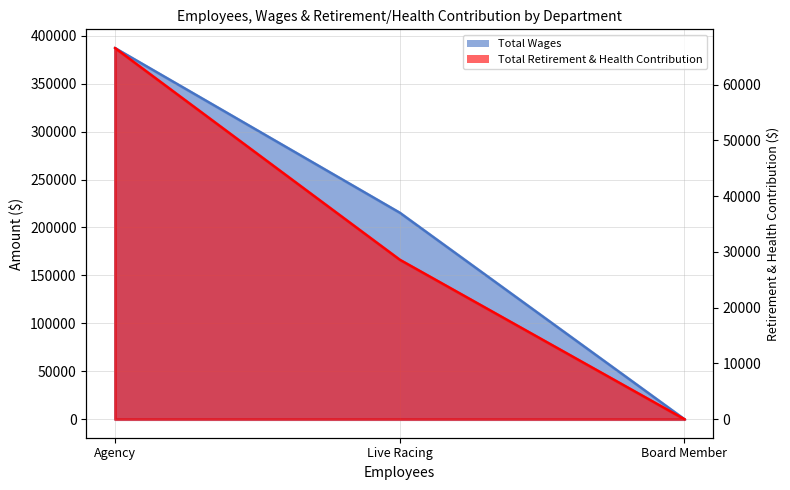

What is the difference between the second highest and minimum values in the Total Wages series?

215568